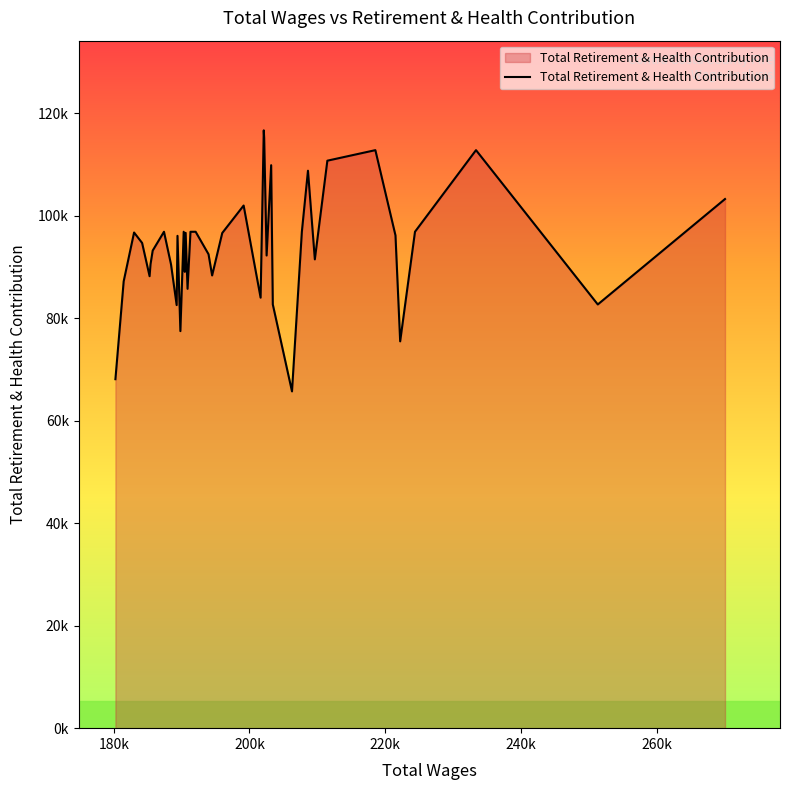

Does the chart have visible grid lines?

No